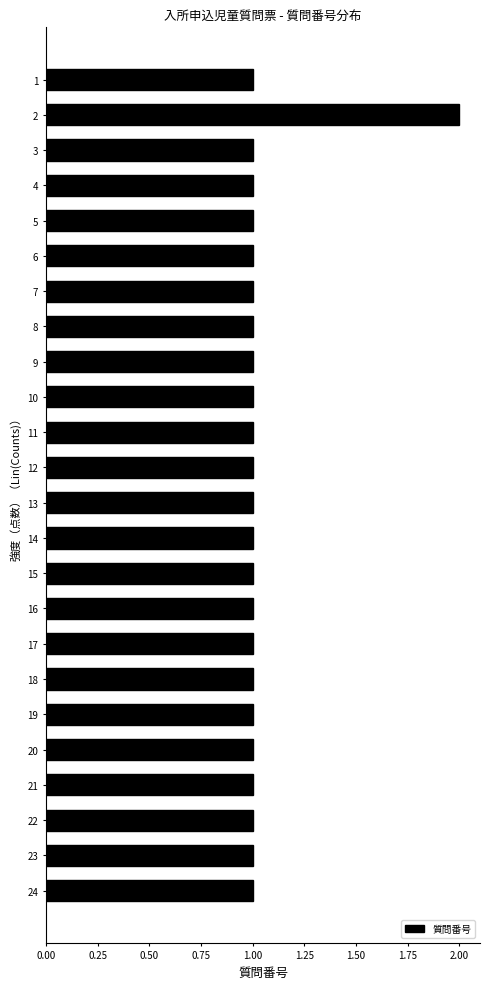

Reading bottom to top, extract all data points from this chart.

24=1	23=1	22=1	21=1	20=1	19=1	18=1	17=1	16=1	15=1	14=1	13=1	12=1	11=1	10=1	9=1	8=1	7=1	6=1	5=1	4=1	3=1	2=2	1=1